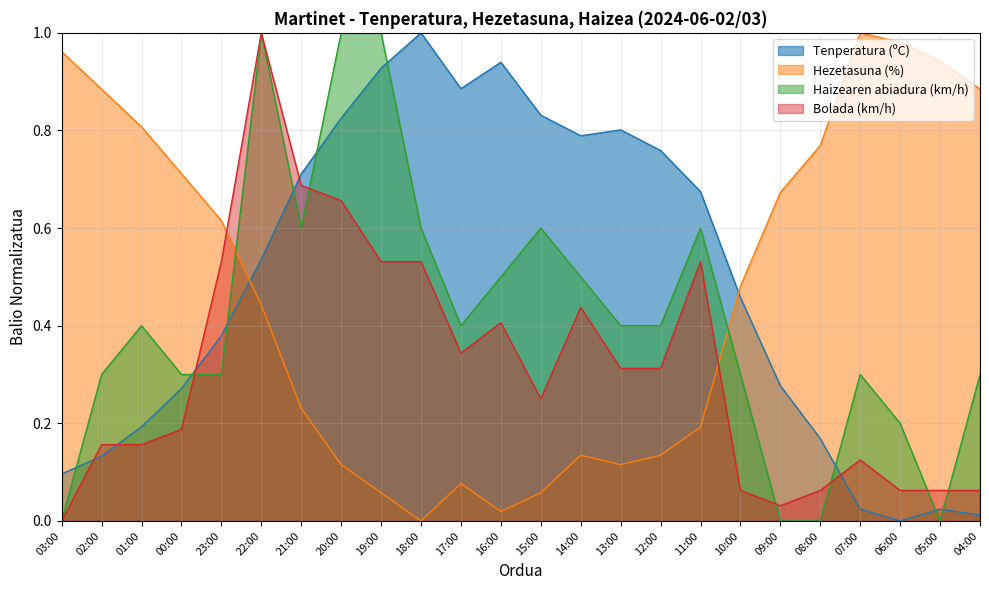

What is the label of the 21st point from the right?

00:00